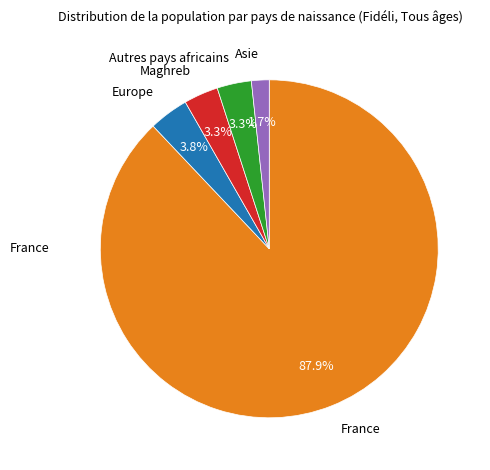

Does any single category account for the majority?

Yes